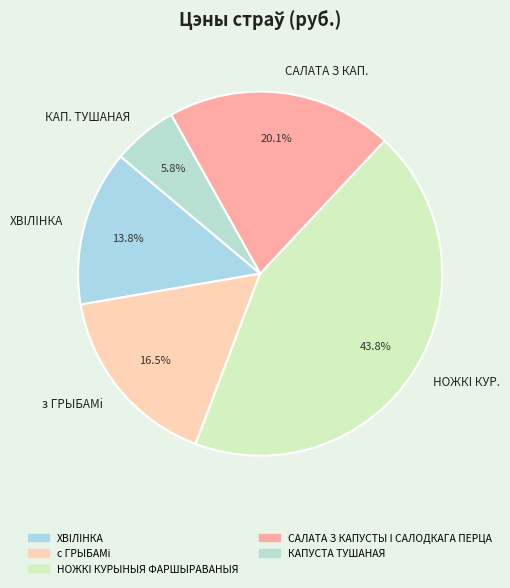

Which slice is the smallest?

КАП. ТУШАНАЯ